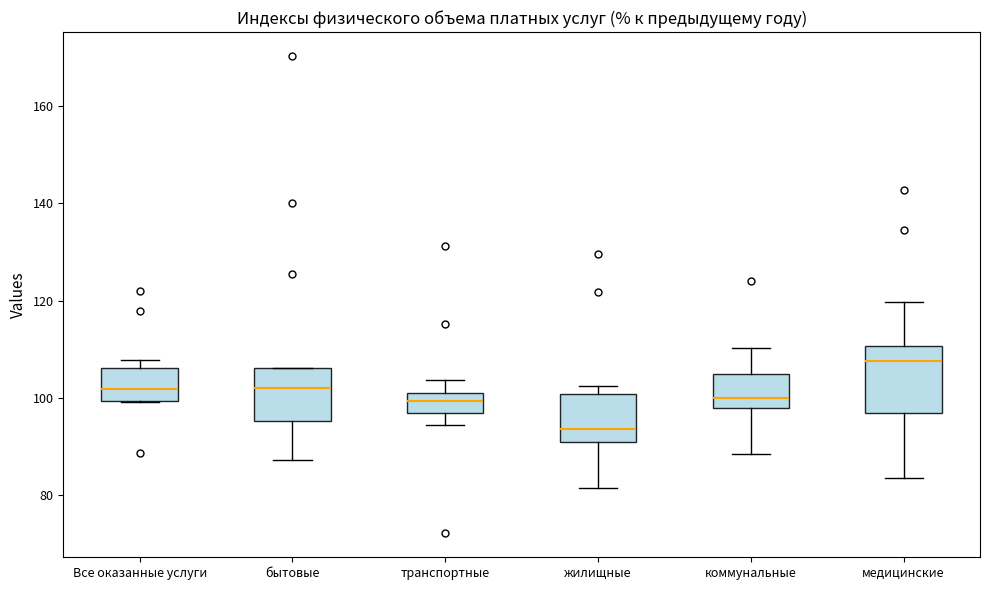

Reading left to right, transcribe this box plot: for each box, give where its median line is, the range the box spans, and where its two whiskers end, as read against the y-axis. The values are not printed on the chart, so give them approximately, as read against the axis.

Все оказанные услуги: median 102, box 100 to 106, whiskers 100 to 108
бытовые: median 102, box 96 to 106, whiskers 88 to 106
транспортные: median 100, box 98 to 102, whiskers 94 to 104
жилищные: median 94, box 90 to 100, whiskers 82 to 102
коммунальные: median 100, box 98 to 104, whiskers 88 to 110
медицинские: median 108, box 96 to 110, whiskers 84 to 120